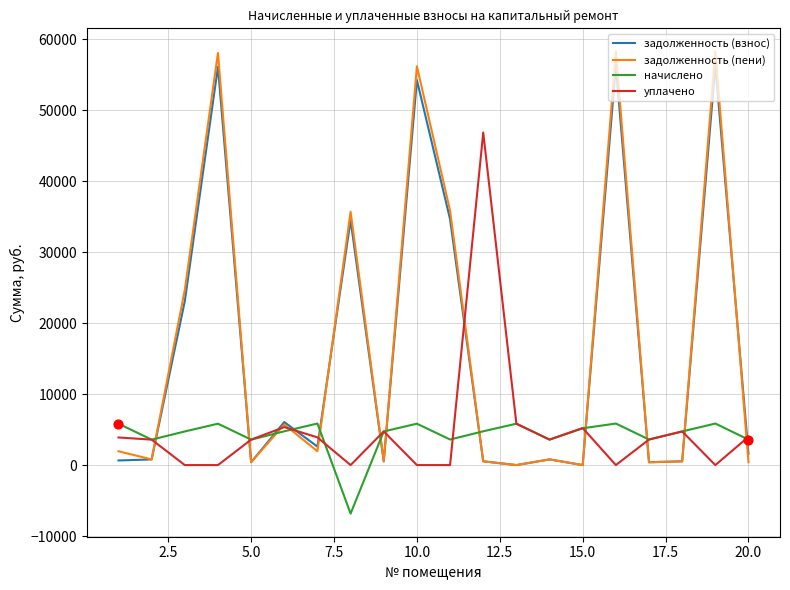

Which series has the widest spread of values?

задолженность (пени)